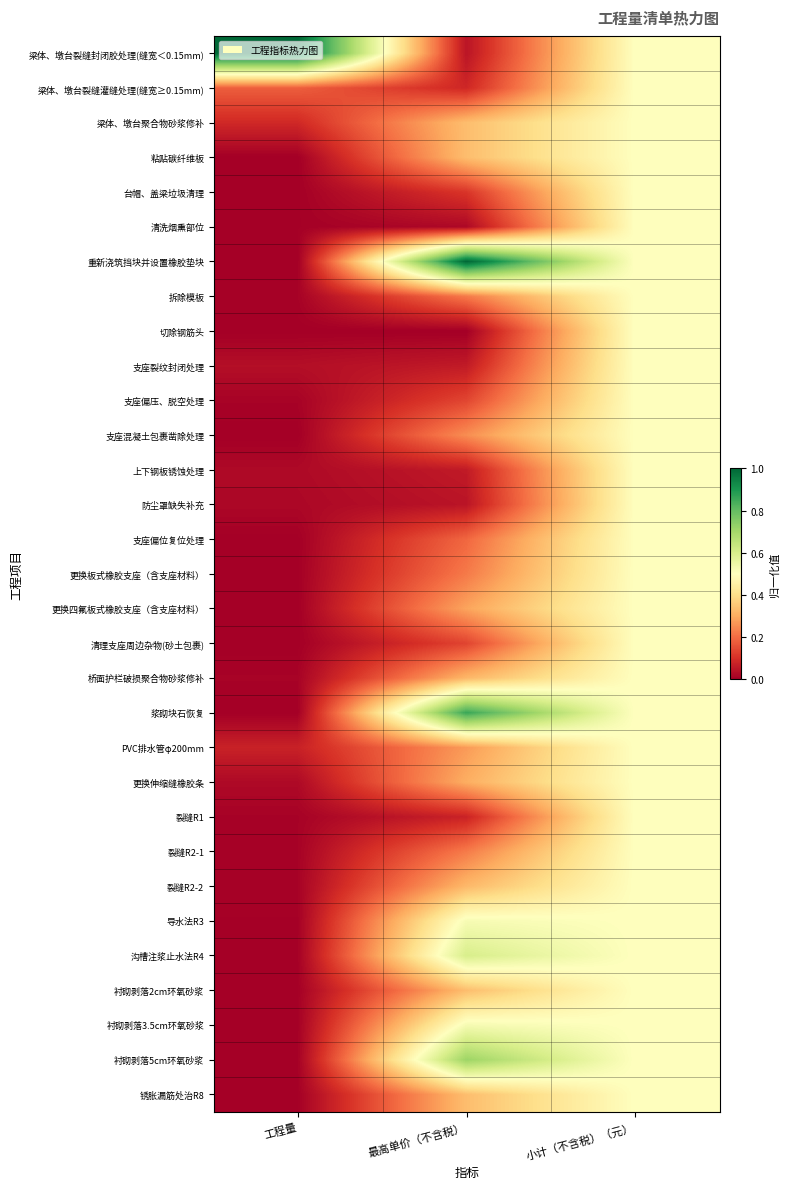

How many categories are shown in the chart?

3